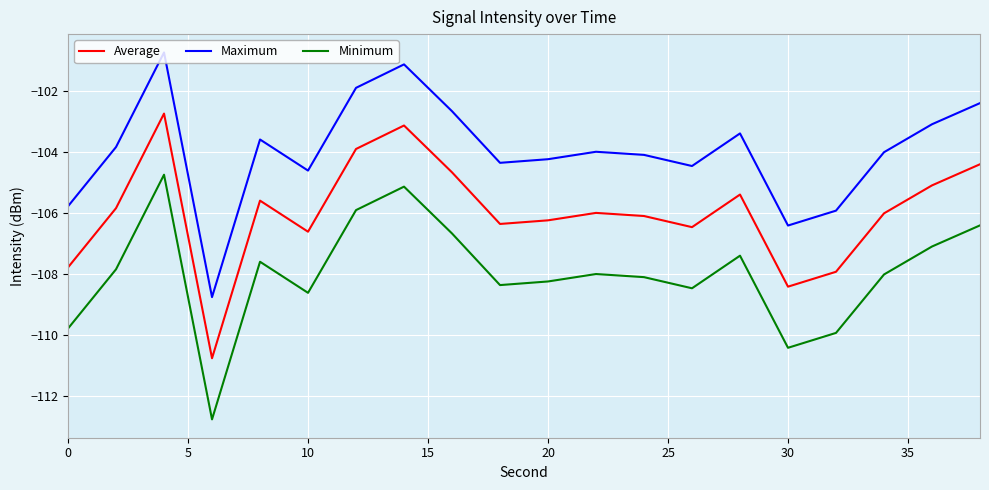

Reading left to right, extract all data points from this chart.

Average: -107.8	-105.8	-102.7	-110.8	-105.6	-106.6	-103.9	-103.1	-104.7	-106.4	-106.2	-106.0	-106.1	-106.5	-105.4	-108.4	-107.9	-106.0	-105.1	-104.4
Maximum: -105.8	-103.8	-100.7	-108.8	-103.6	-104.6	-101.9	-101.1	-102.7	-104.4	-104.2	-104.0	-104.1	-104.5	-103.4	-106.4	-105.9	-104.0	-103.1	-102.4
Minimum: -109.8	-107.8	-104.7	-112.8	-107.6	-108.6	-105.9	-105.1	-106.7	-108.4	-108.2	-108.0	-108.1	-108.5	-107.4	-110.4	-109.9	-108.0	-107.1	-106.4